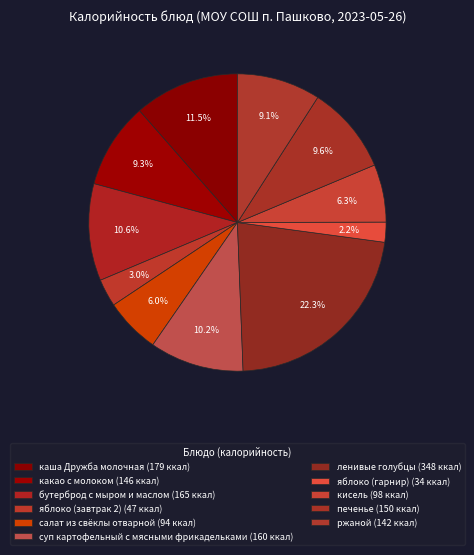

What is the ratio of the value at бутерброд с мыром и маслом to the value at какао с молоком?

1.1